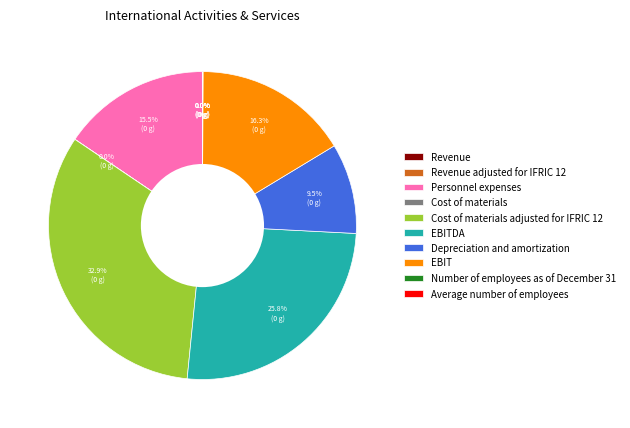

Is there any slice that represents more than half of the pie?

No